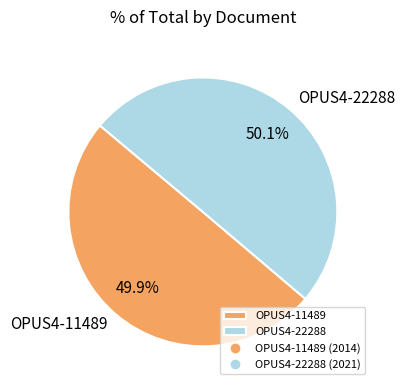

Combined, do OPUS4-22288 and OPUS4-11489 account for over 50%?

Yes